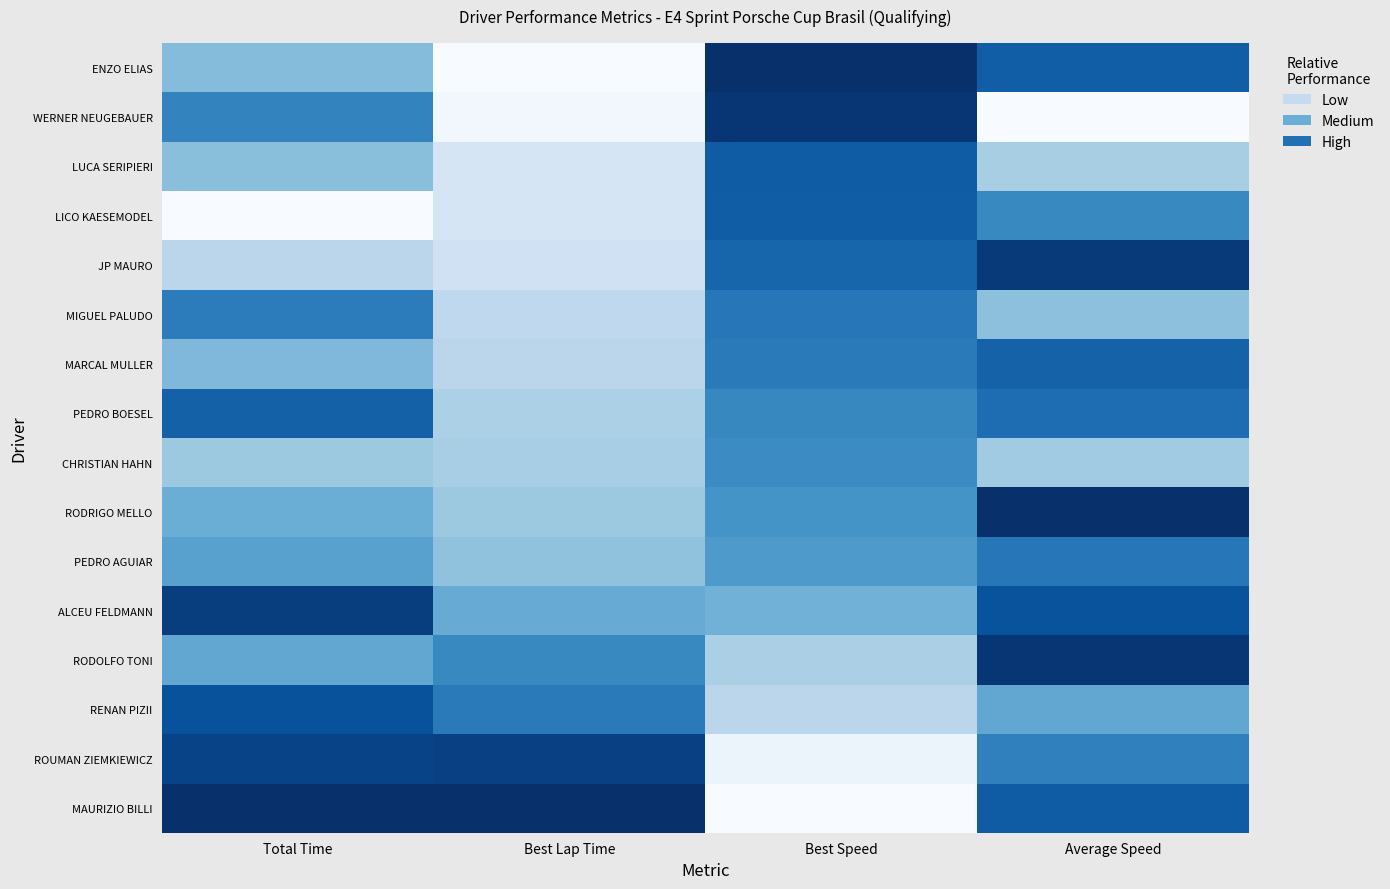

Between Total Time and Average Speed, which series saw the biggest shift?

JP MAURO